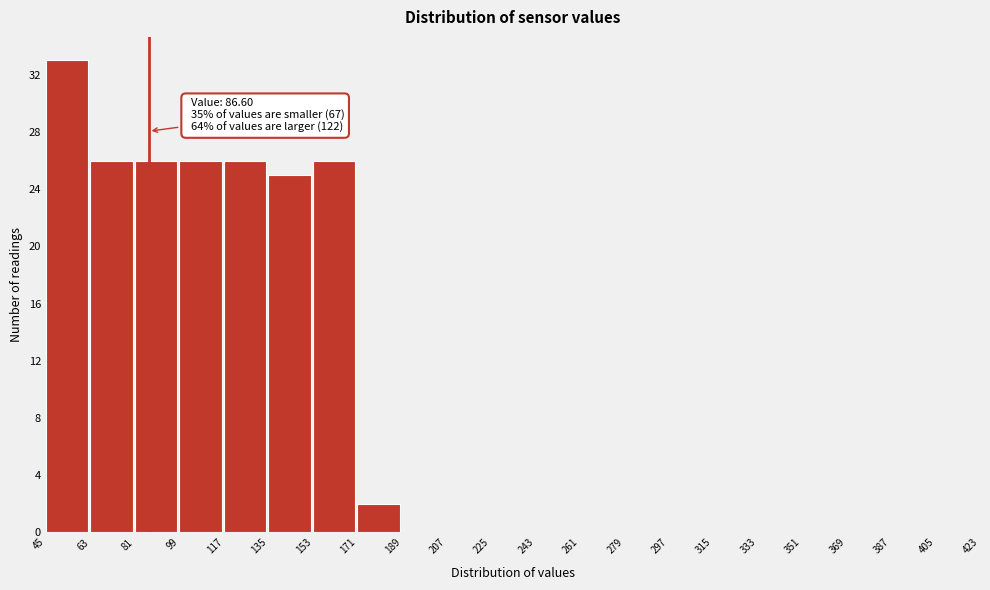

Over which range of the x-axis is the bar tallest?

45 to 63